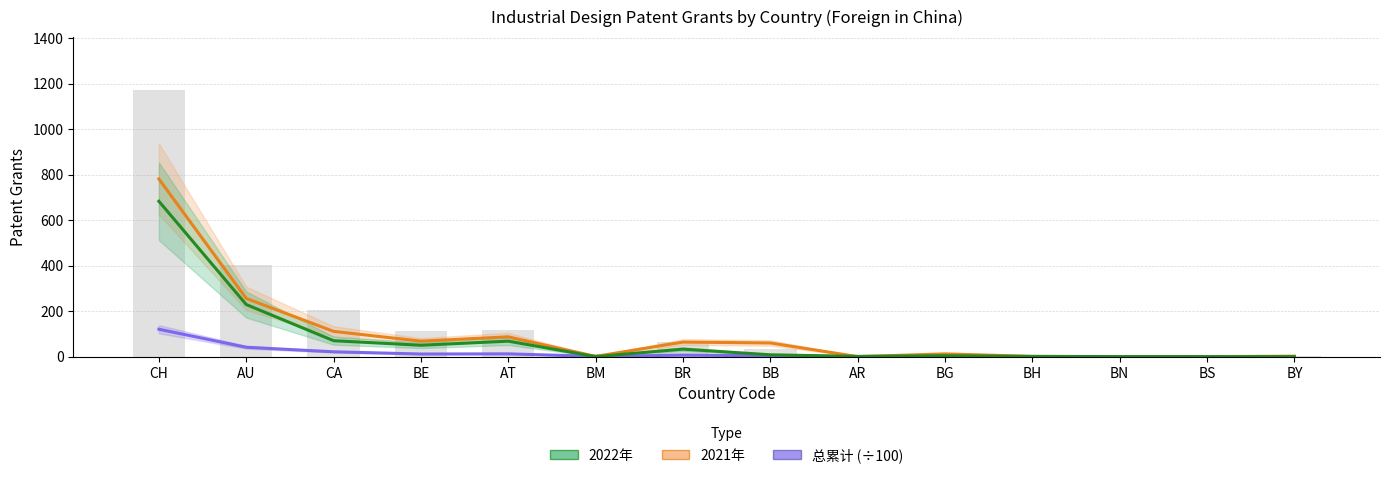

Which series has the largest total across all categories?

2021年